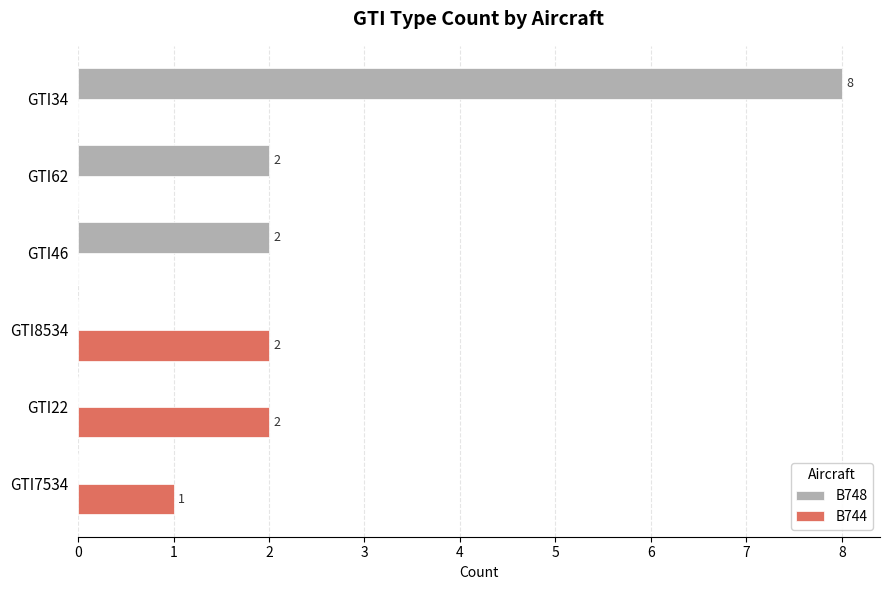

How many categories are shown in the chart?

6